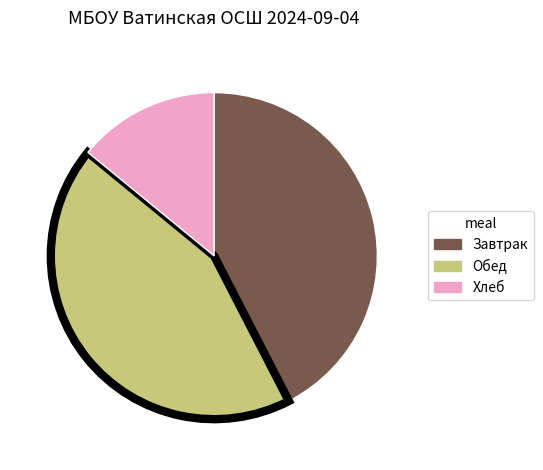

Is there a majority slice in this chart?

No